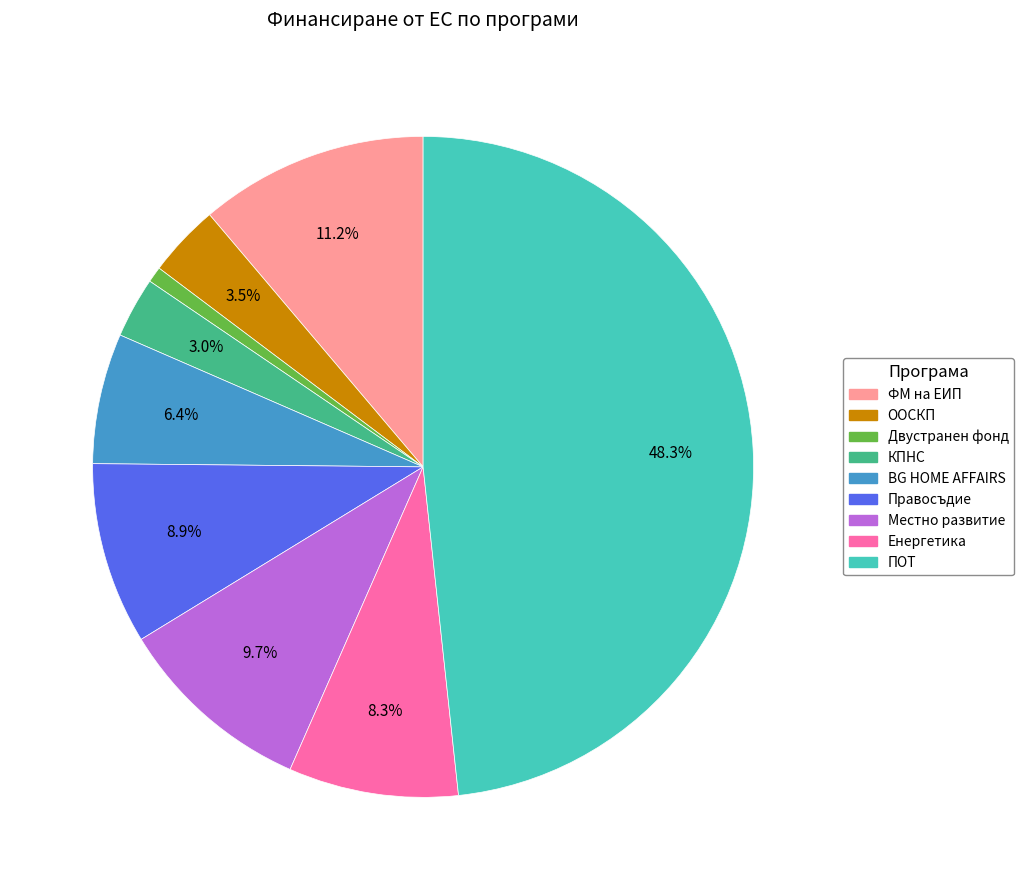

Rank the categories by value from highest to lowest.

ПОТ, ФМ на ЕИП, Местно развитие, Правосъдие, Енергетика, BG HOME AFFAIRS, ООСКП, КПНС, Двустранен фонд